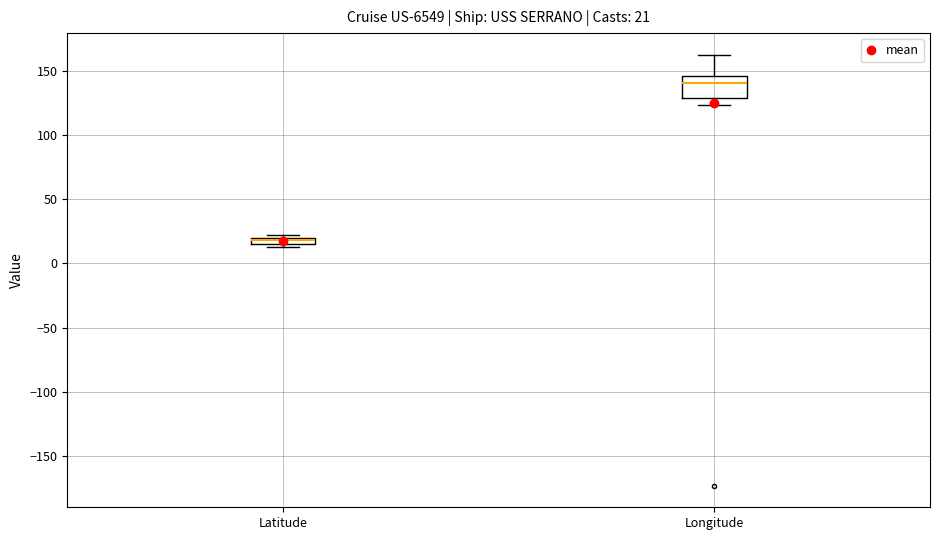

Which box's median line is the lowest?

Latitude